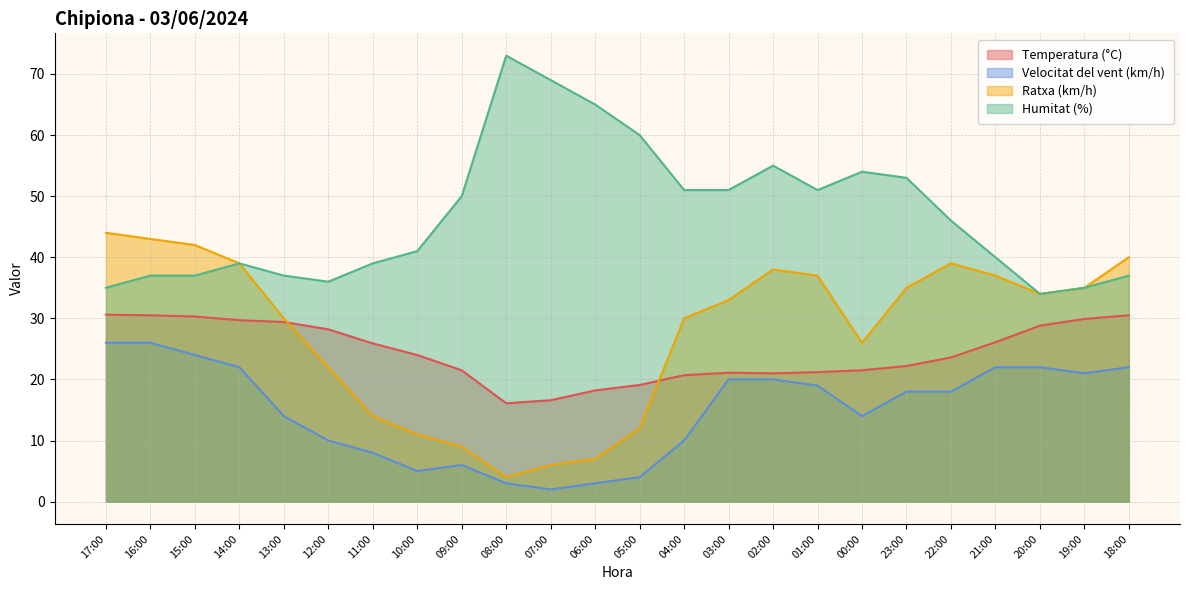

Which has a higher value, 08:00 or 02:00?

02:00